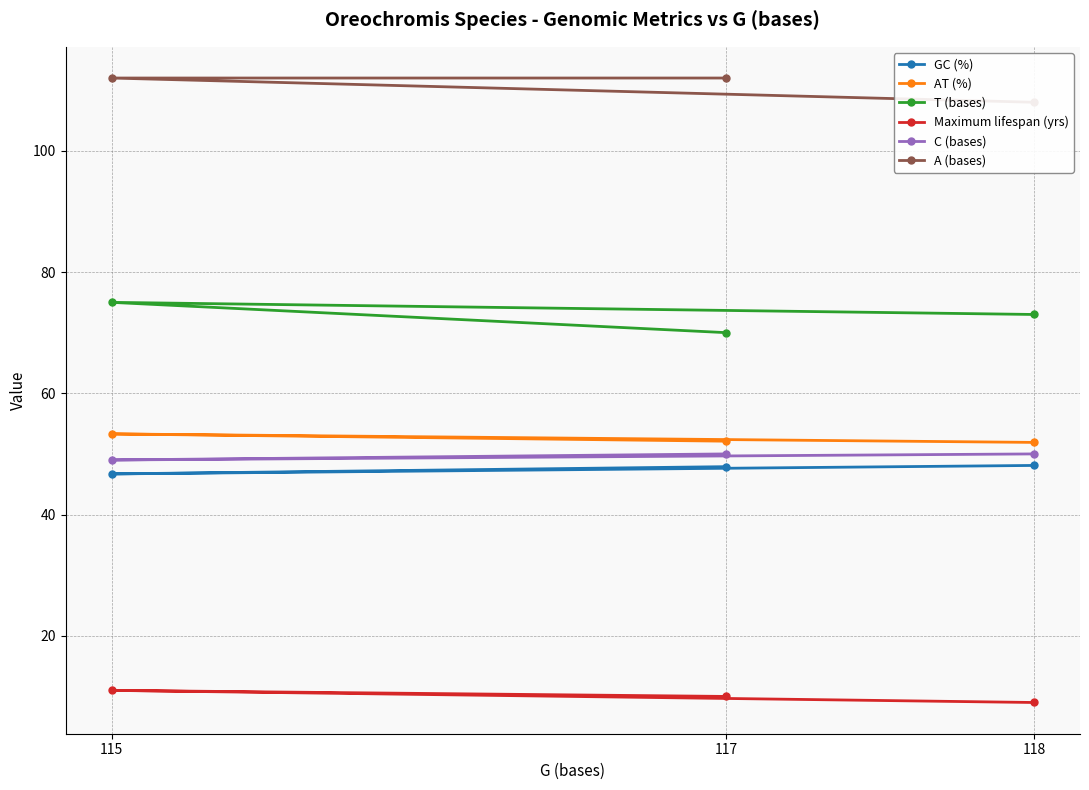

What is the minimum value for T (bases)?

70.0